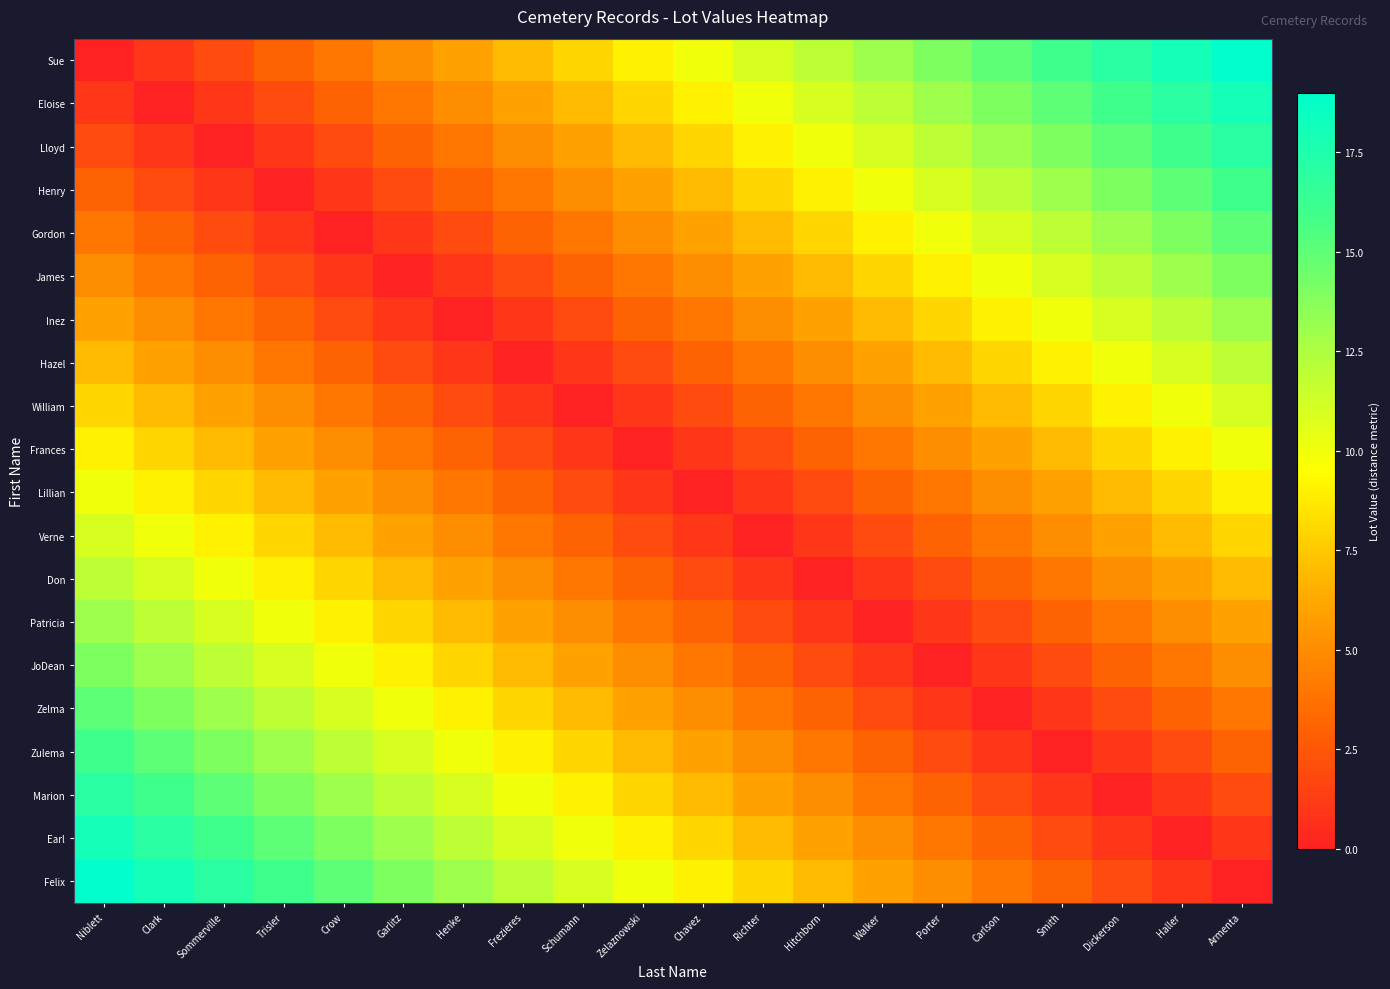

What is the spread (max minus min) of values at Henke?

13